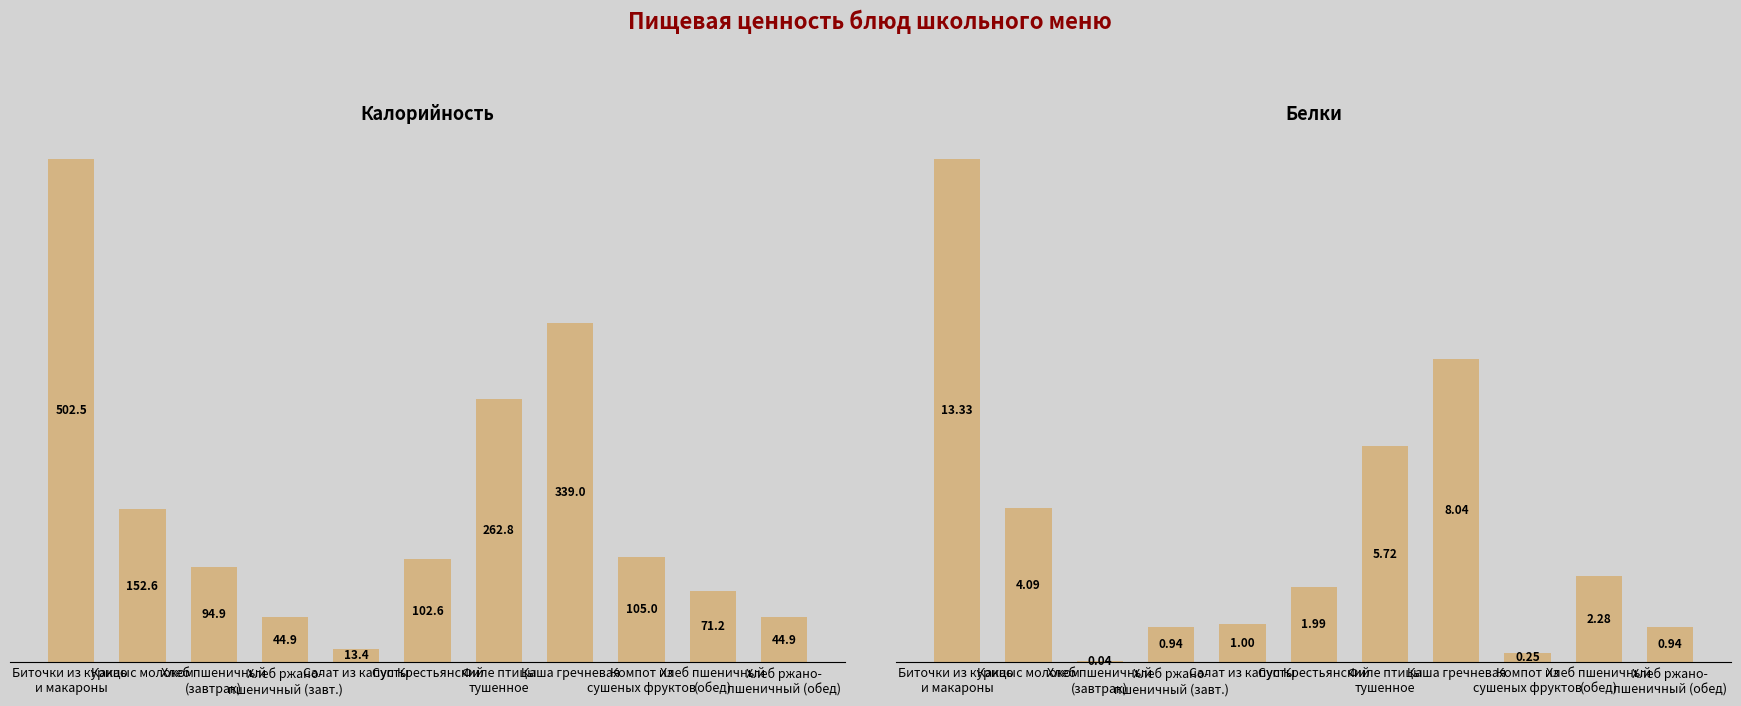

What are all the series names shown in the legend?

Калорийность, Белки